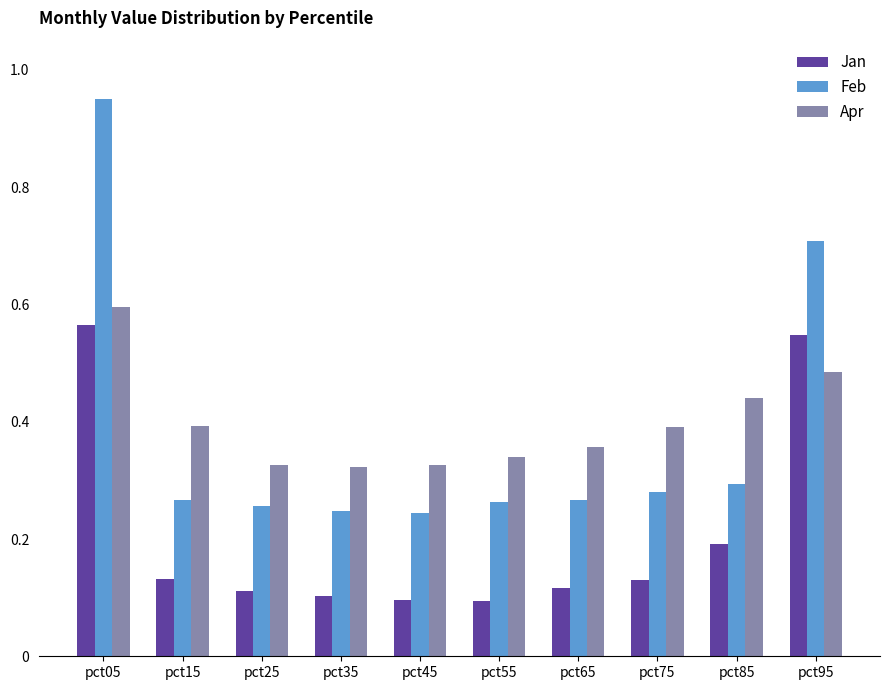

What is the total value across all series at pct65?

0.7